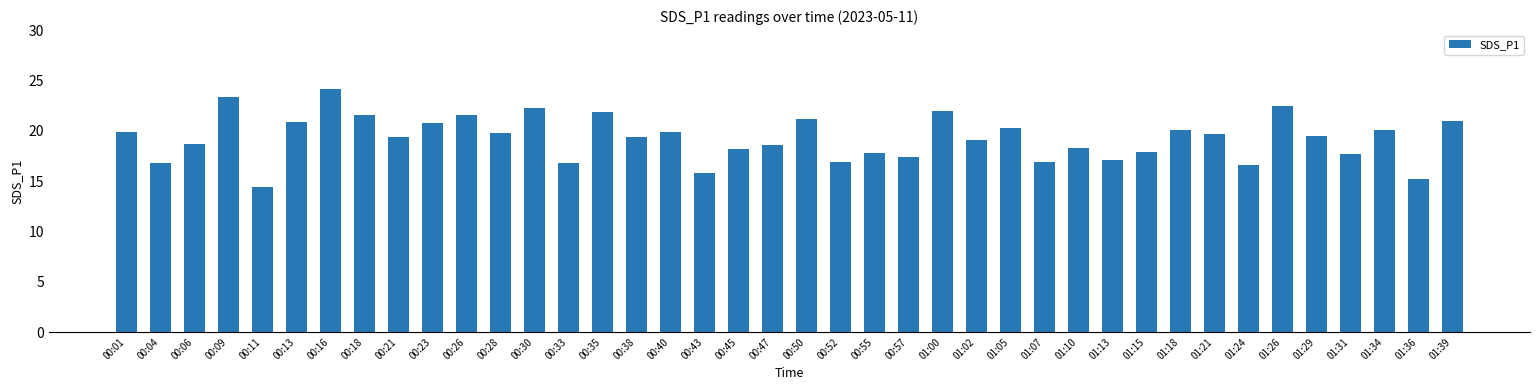

What is the maximum value shown in the chart?

24.2